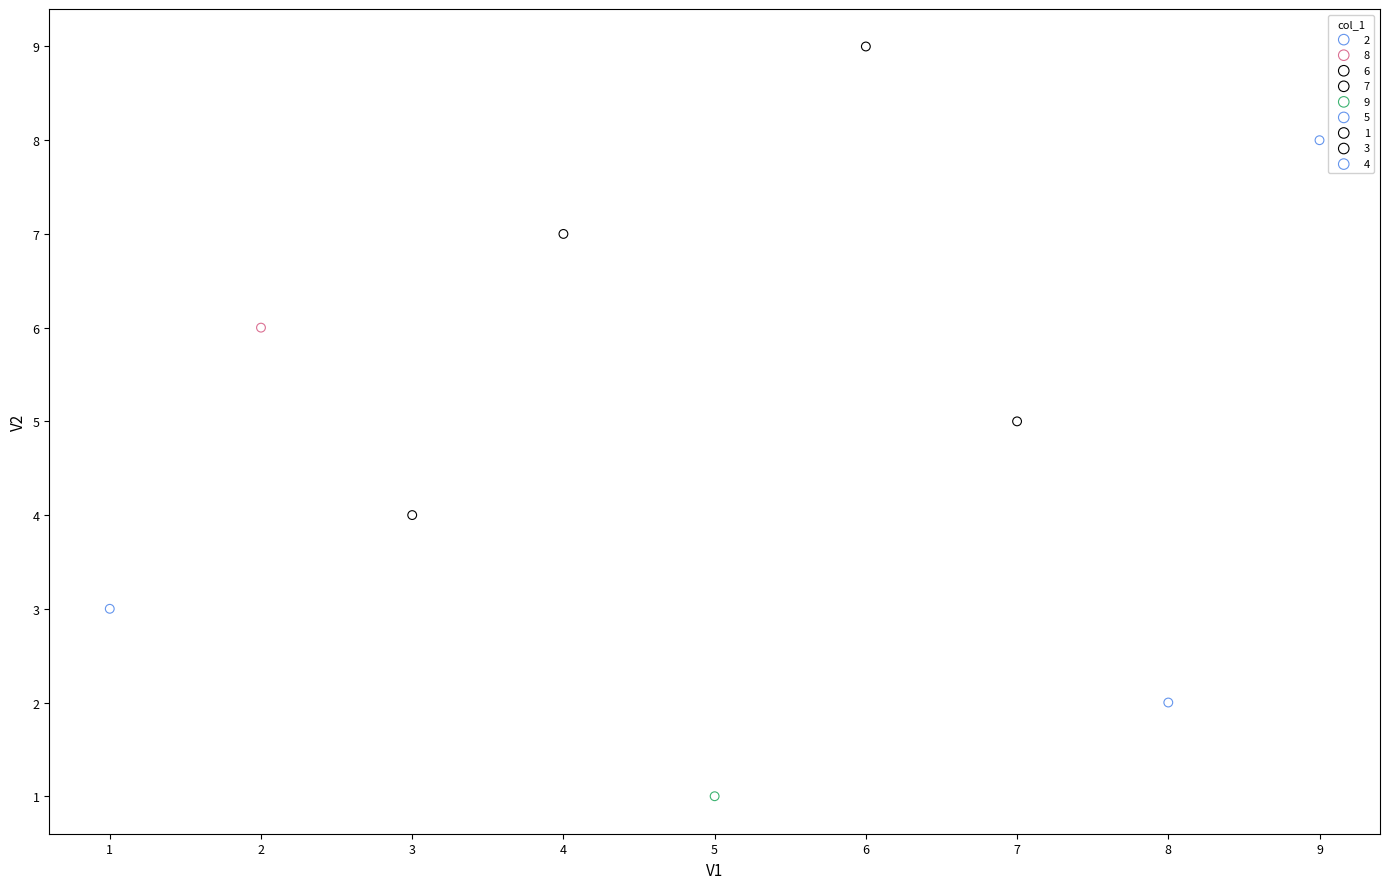

What are all the series names shown in the legend?

2, 8, 6, 7, 9, 5, 1, 3, 4